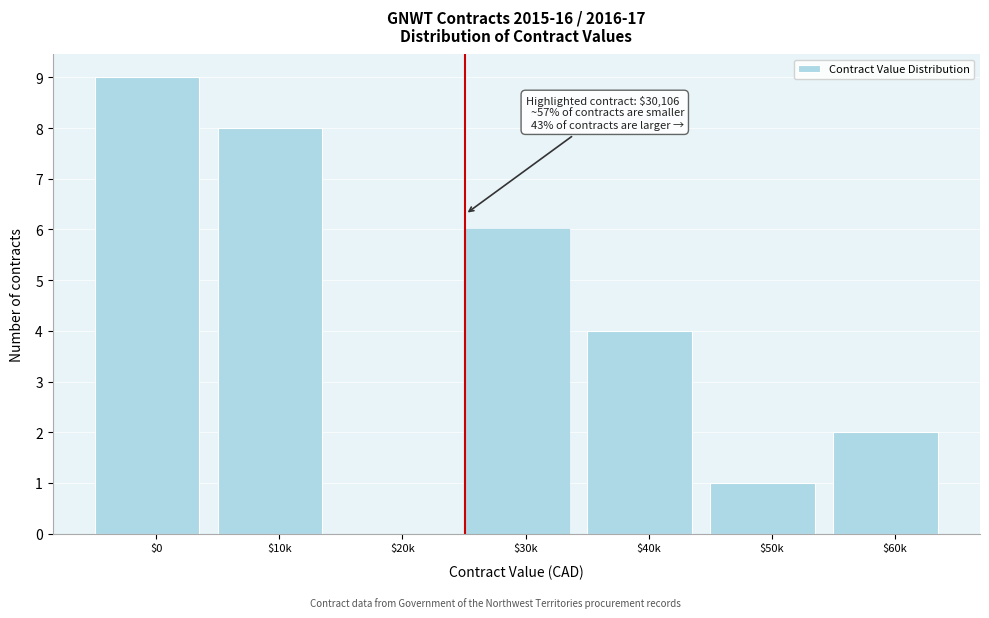

What is the sum of all values?

30